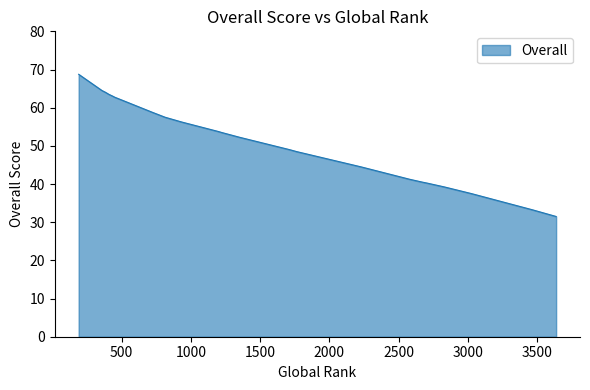

Approximately how many times larger is the value at 2829 compared to 2579?

1.0